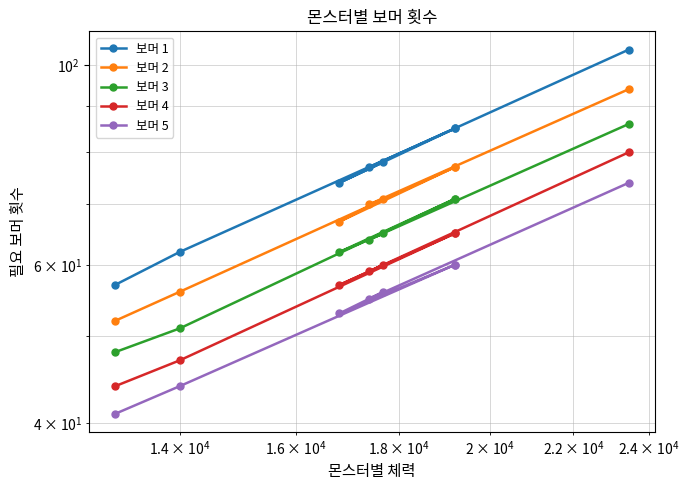

What are all the series names shown in the legend?

보머 1, 보머 2, 보머 3, 보머 4, 보머 5